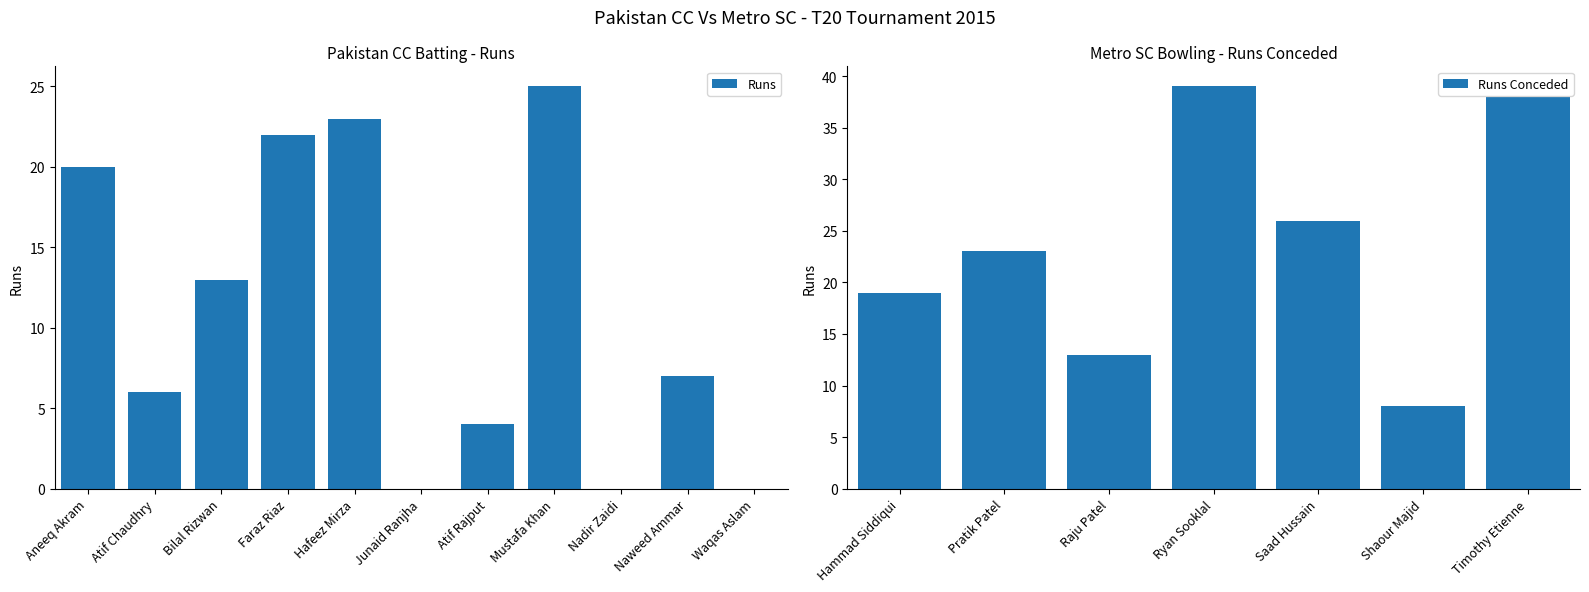

How many groups of bars are there?

11